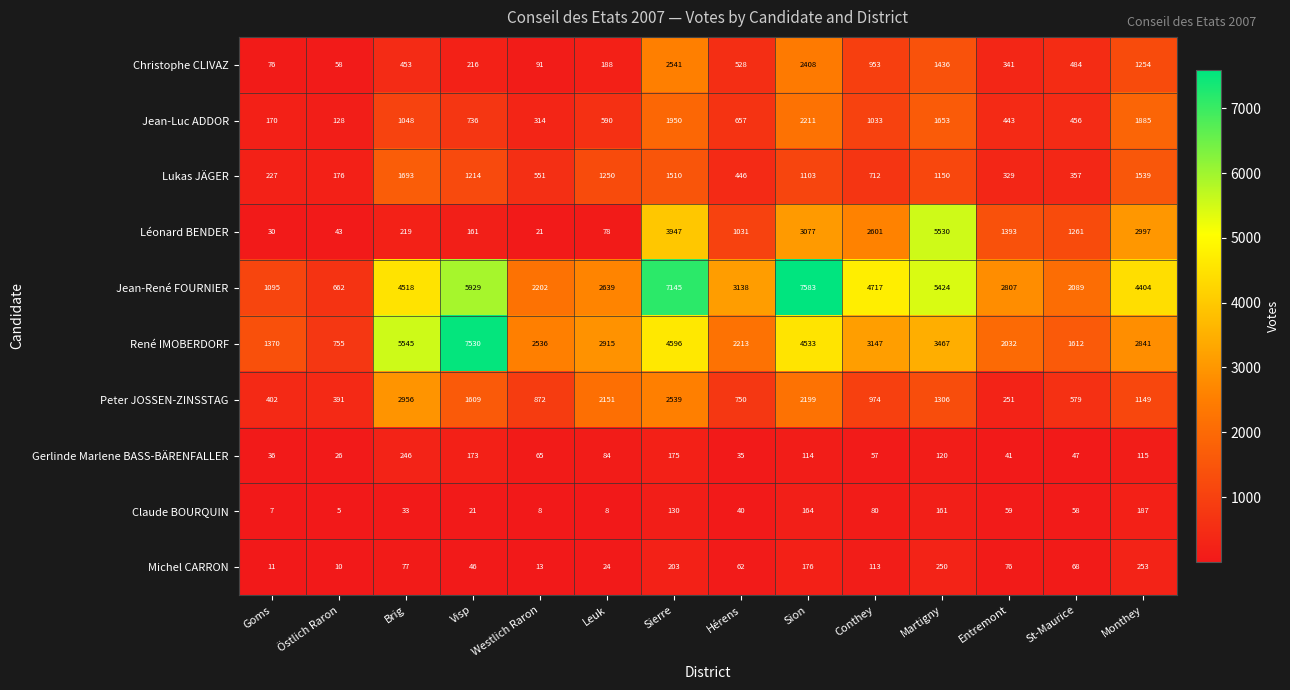

What is the difference between the highest and lowest values at Visp?

7509